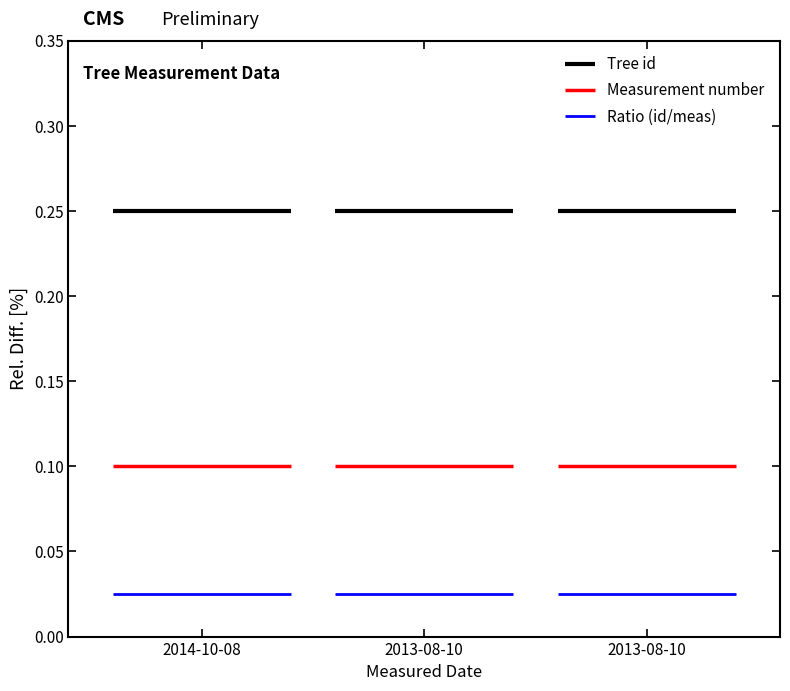

Which series has the largest range (max minus min)?

Tree id